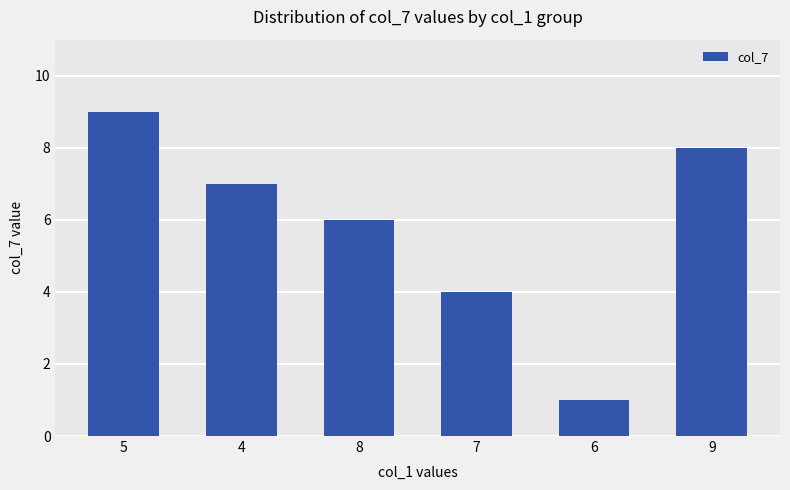

How many series are shown in this chart?

1